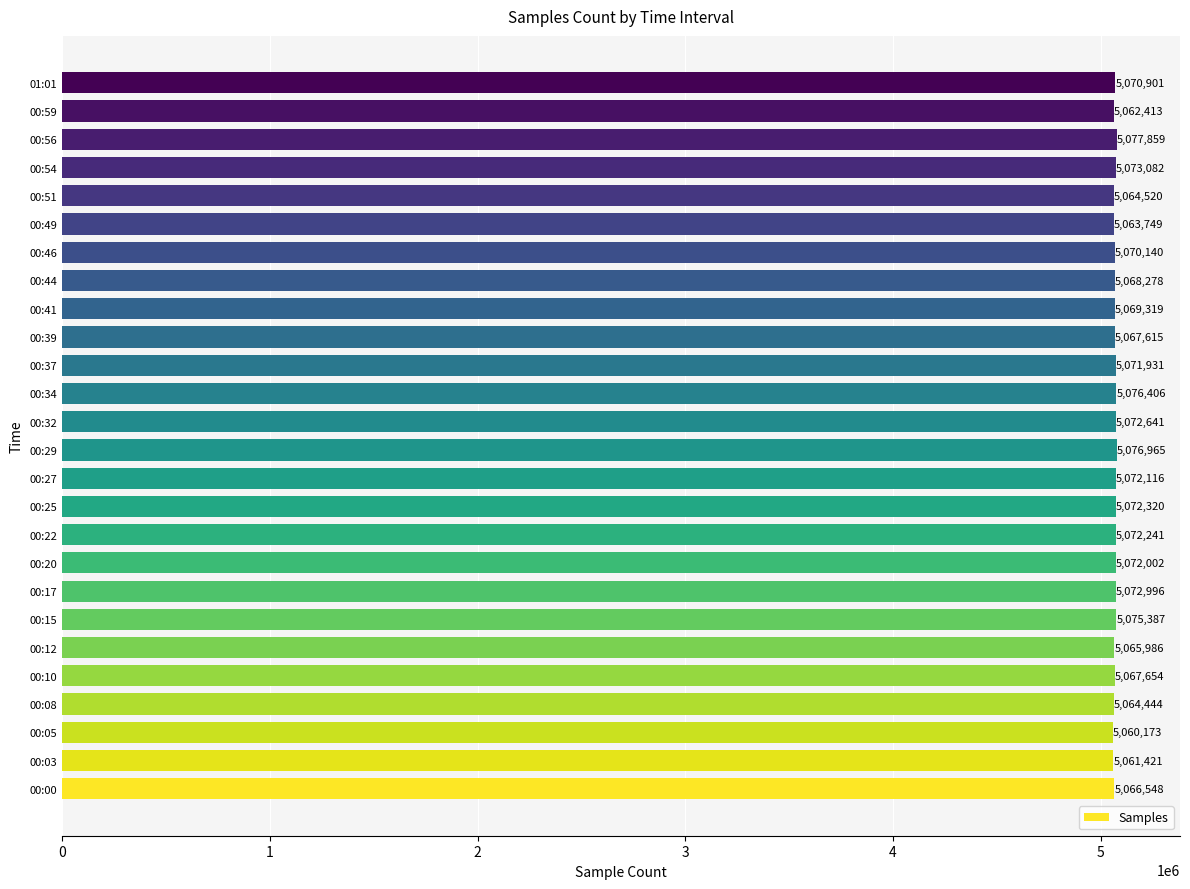

Which has a higher value, 00:44 or 00:41?

00:41